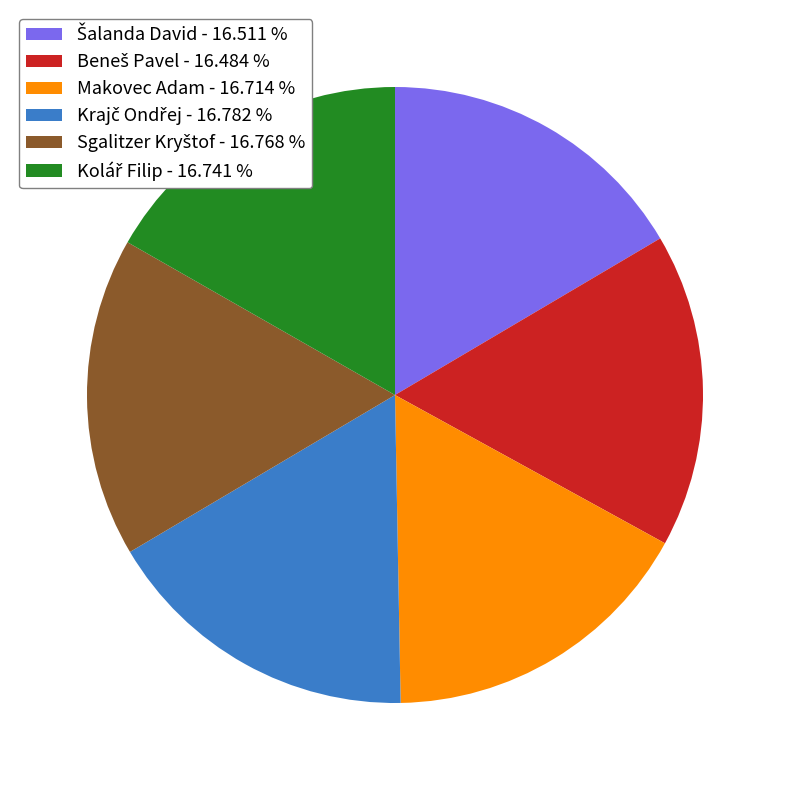

Is there any slice that represents more than half of the pie?

No